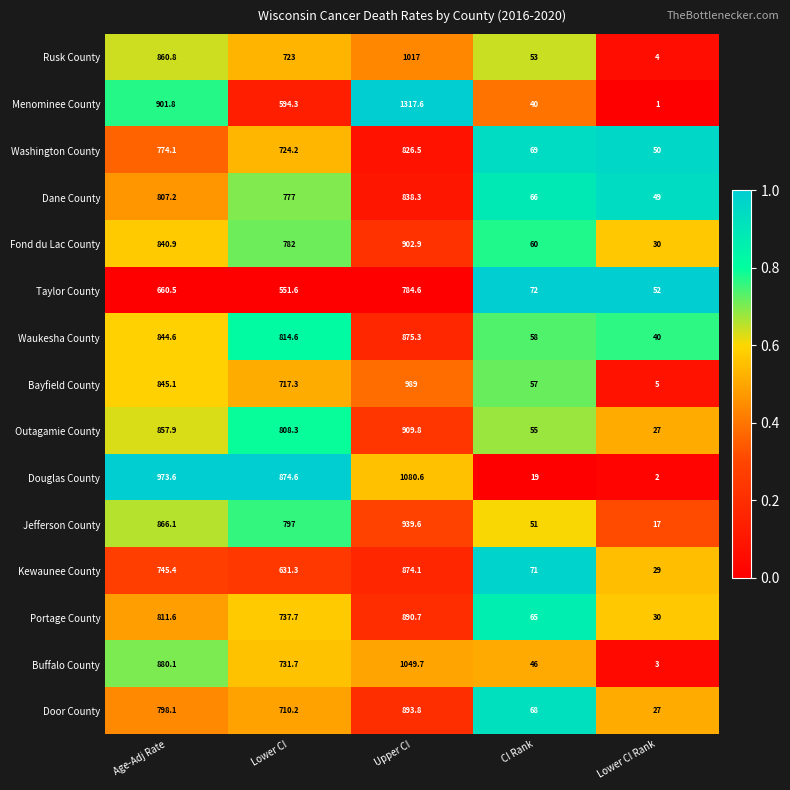

Which category has the lowest value across all series?

Lower CI Rank